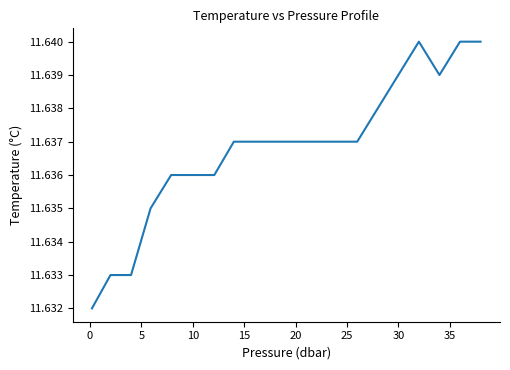

Count the number of categories in the chart.

20